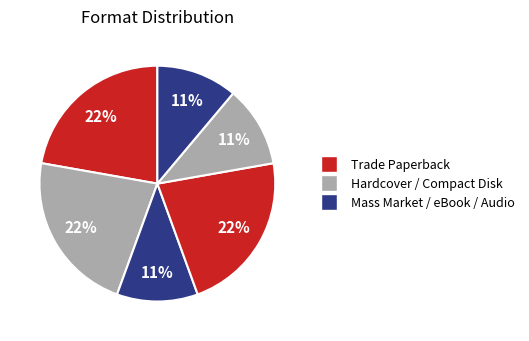

How many slices are in this pie chart?

6